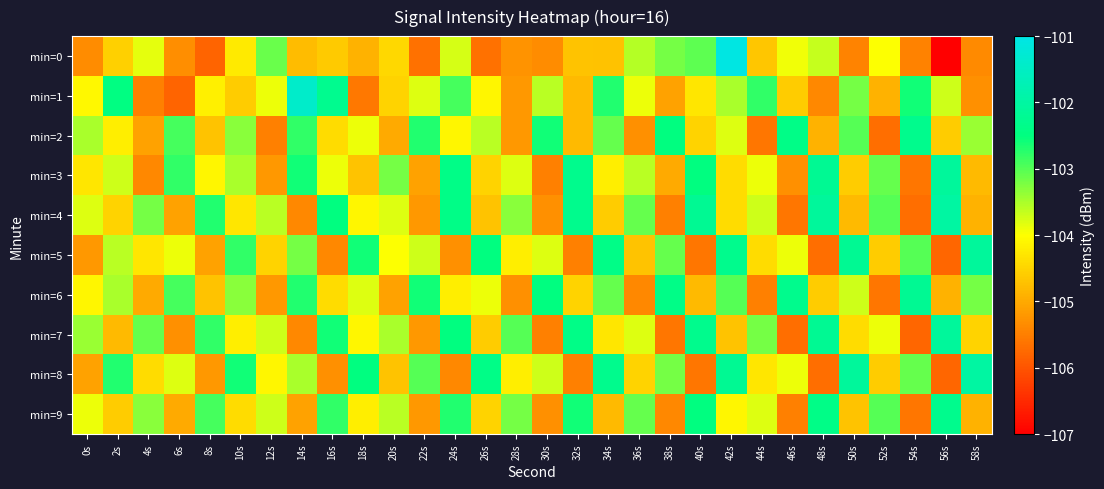

What is the spread (max minus min) of values at 40s?

3.4